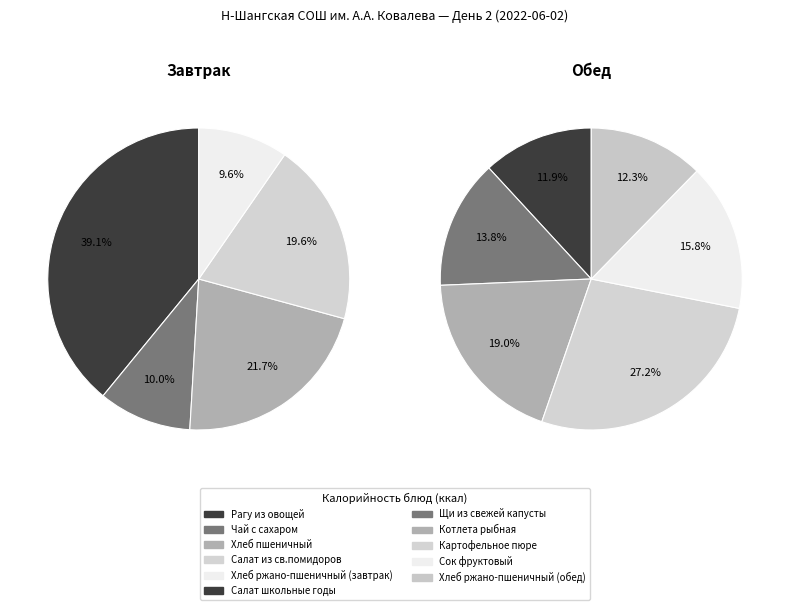

Count the number of slices in the pie.

11